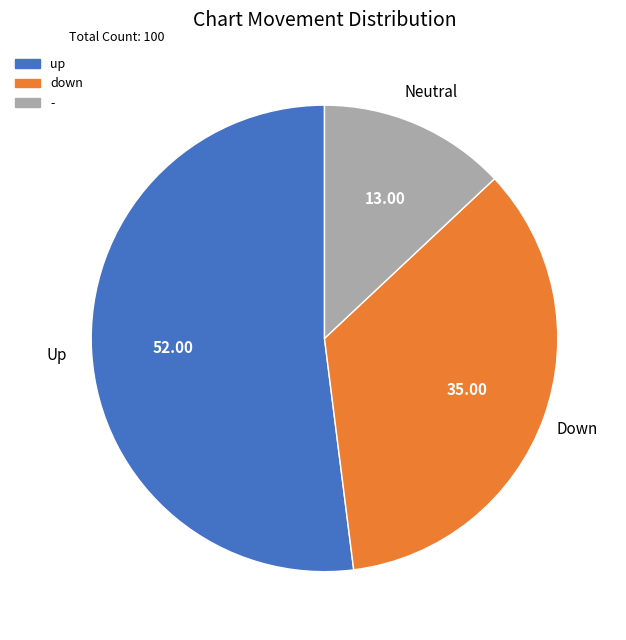

What is the majority slice?

up